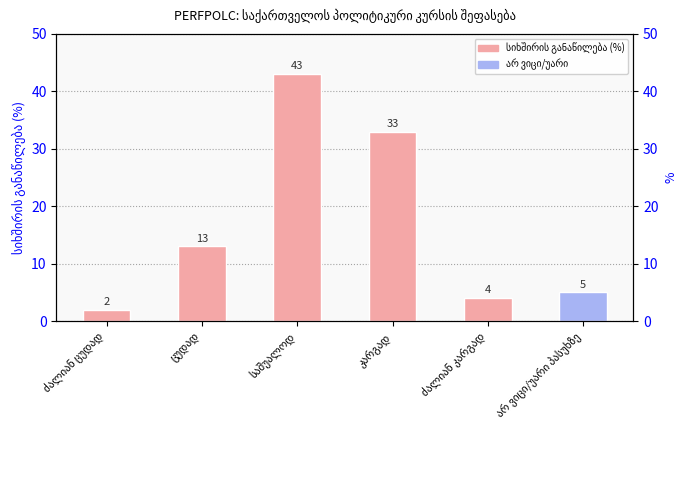

What is the value of the 1st bar from the left?

2